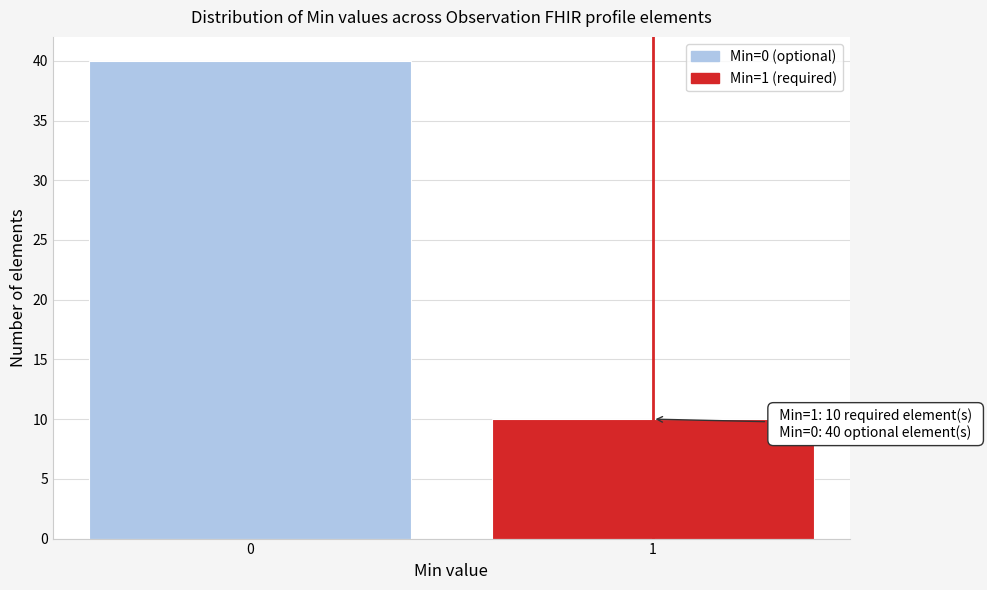

Reading left to right, extract all data points from this chart.

40	10